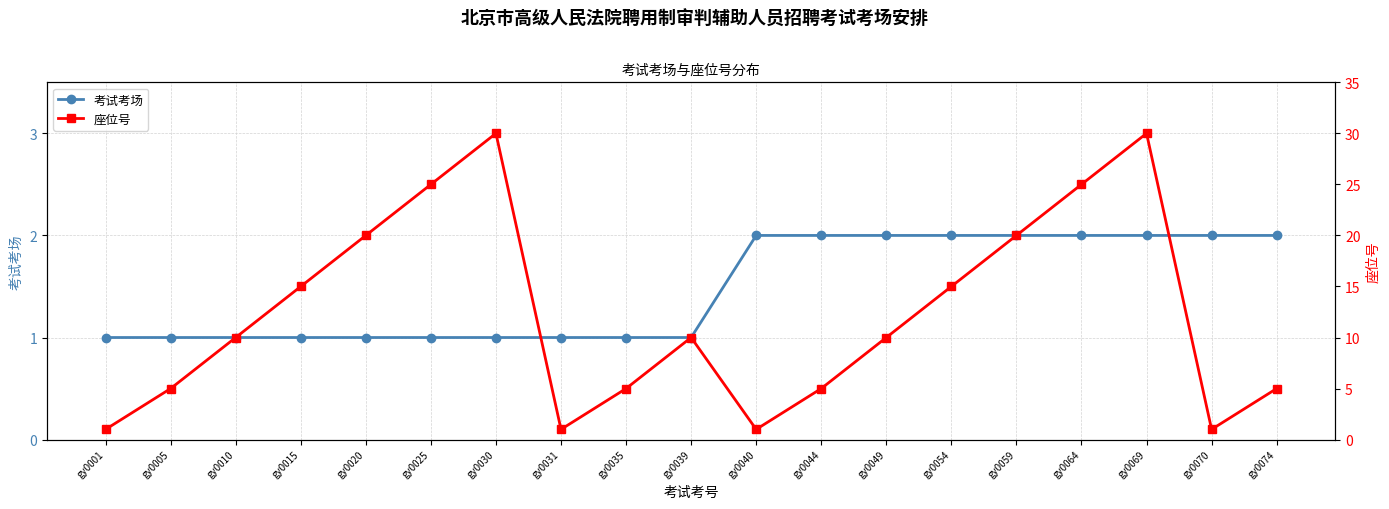

List the series in order of their peak value, highest first.

座位号, 考试考场